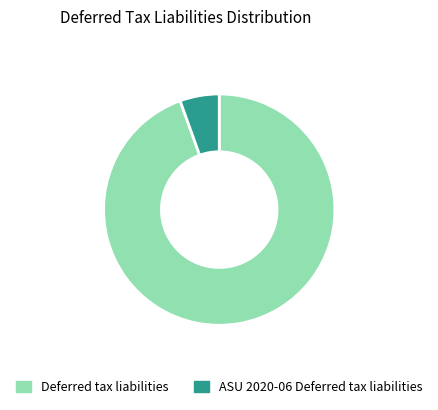

Is there a majority slice in this chart?

Yes